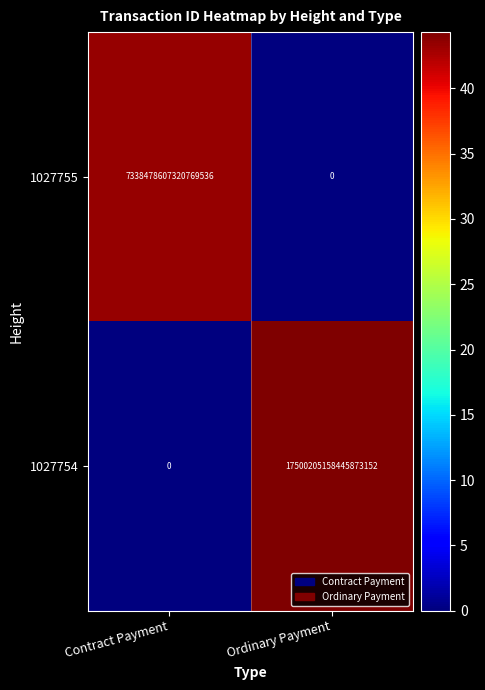

Which category has the lowest value in the 1027755 series?

Ordinary Payment